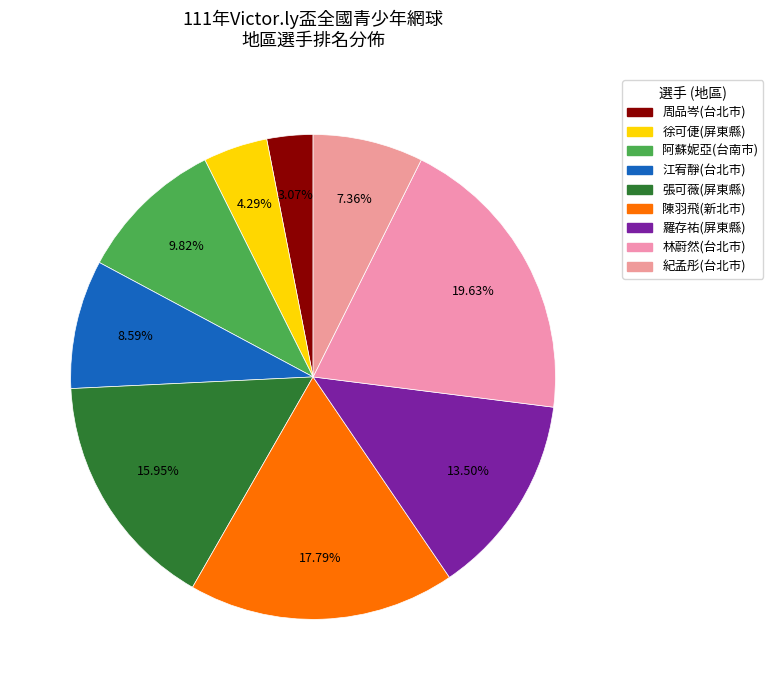

Count the number of slices in the pie.

9